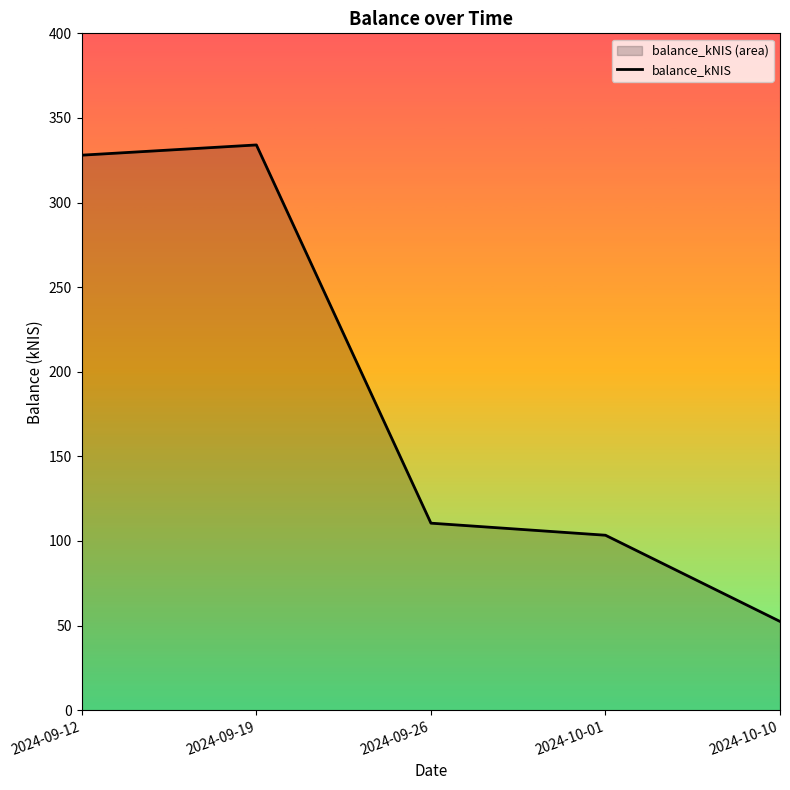

What is the difference between the maximum and second lowest values?

230.7